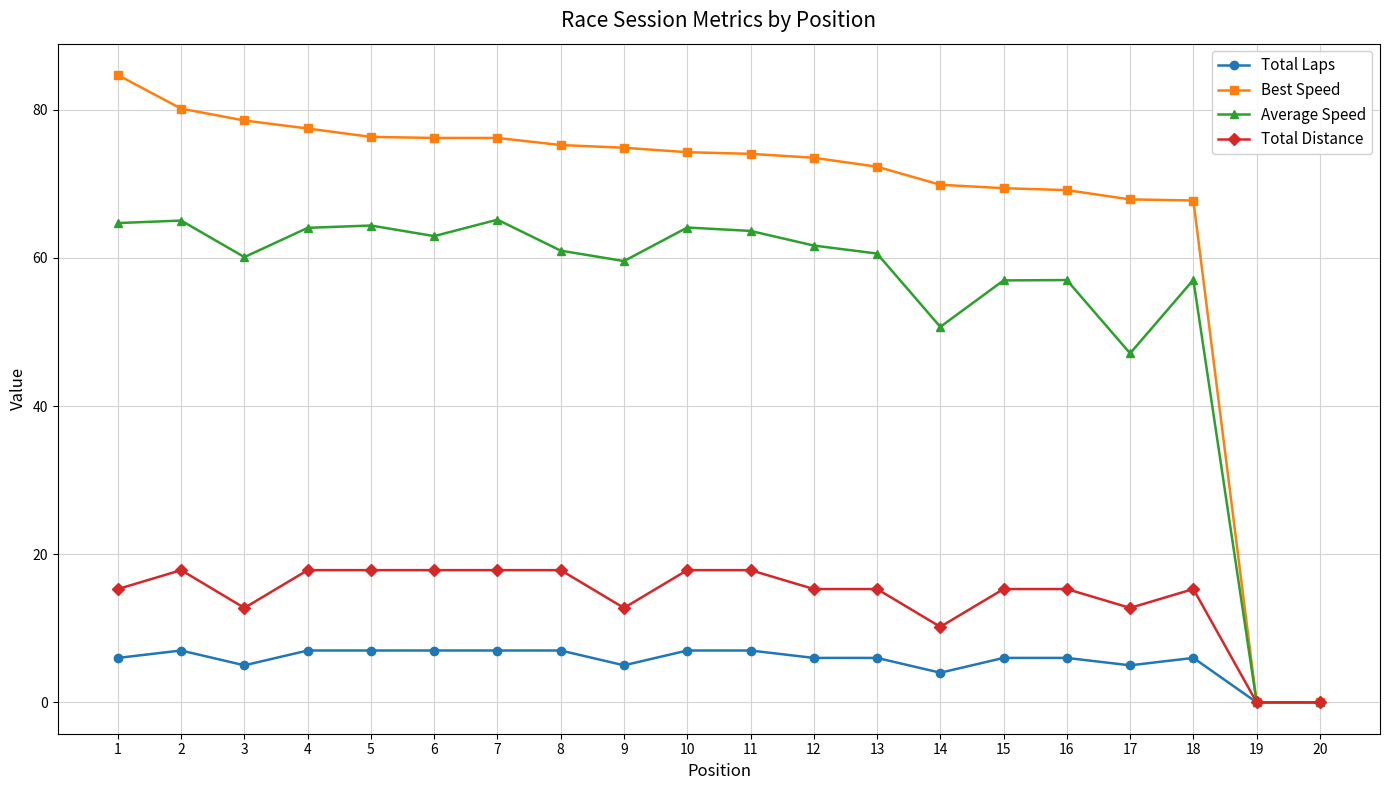

What is the difference between the highest and lowest values at 2?

73.2